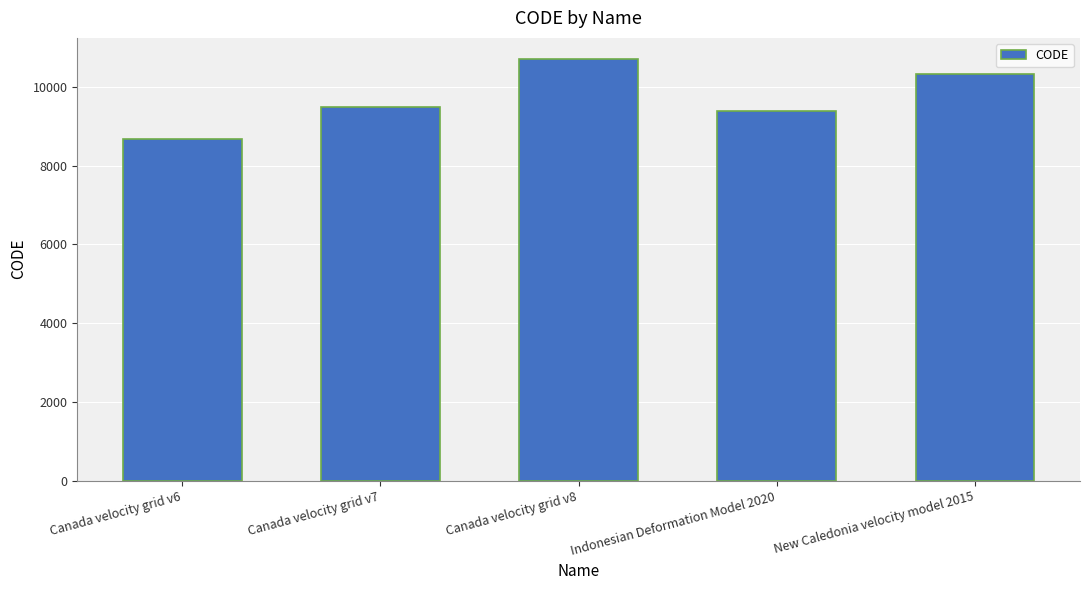

Which label corresponds to the largest value in the chart?

Canada velocity grid v8